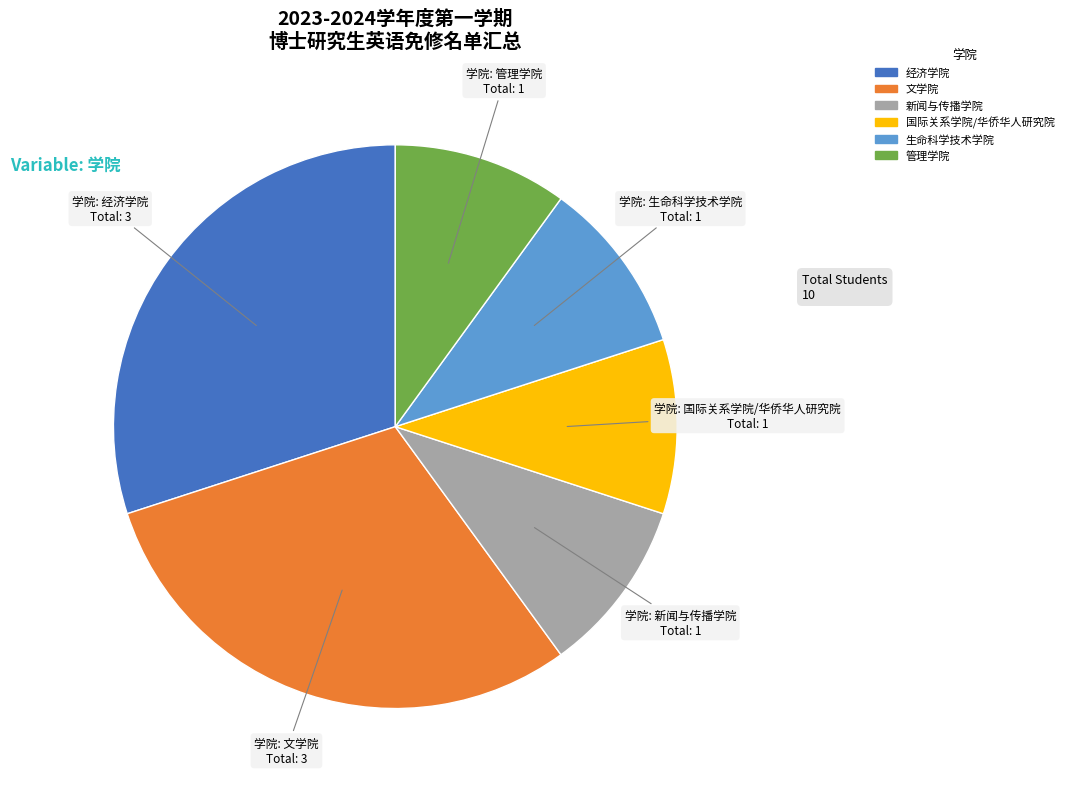

How many slices are in this pie chart?

6